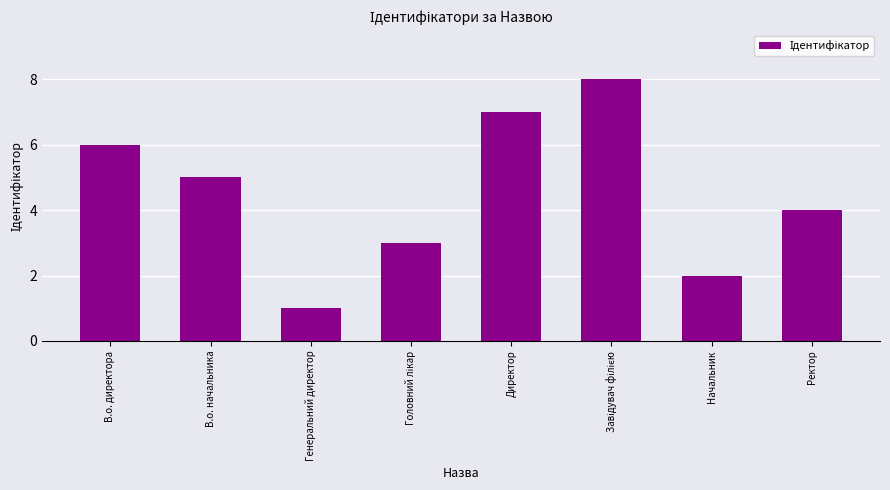

What is the difference between the second highest and second lowest values?

5